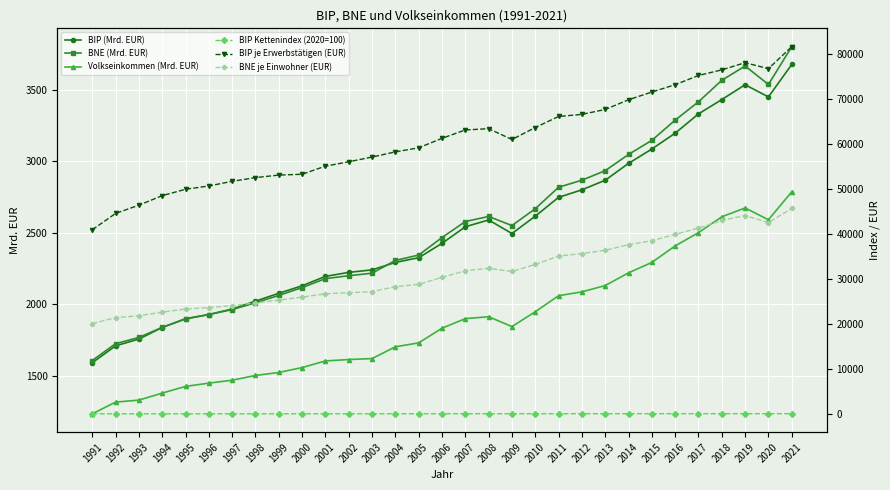

How many interior local peaks does the BIP (Mrd. EUR) series have?

2